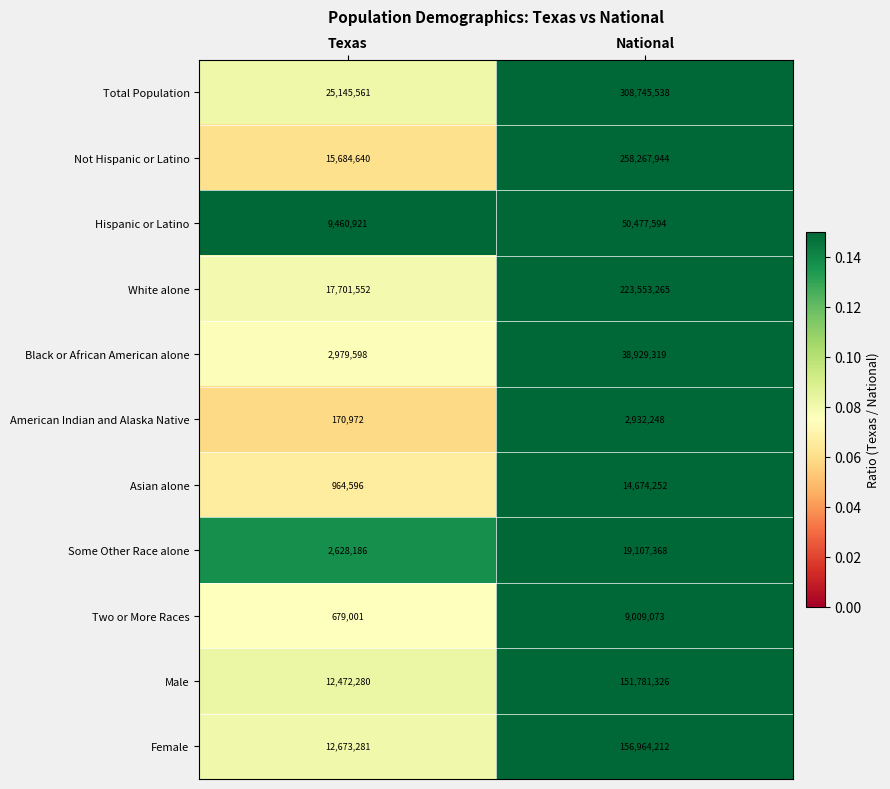

Reading right to left, what are all the values shown in this chart?

Total Population: National=308745538	Texas=25145561
Not Hispanic or Latino: National=258267944	Texas=15684640
Hispanic or Latino: National=50477594	Texas=9460921
White alone: National=223553265	Texas=17701552
Black or African American alone: National=38929319	Texas=2979598
American Indian and Alaska Native: National=2932248	Texas=170972
Asian alone: National=14674252	Texas=964596
Some Other Race alone: National=19107368	Texas=2628186
Two or More Races: National=9009073	Texas=679001
Male: National=151781326	Texas=12472280
Female: National=156964212	Texas=12673281